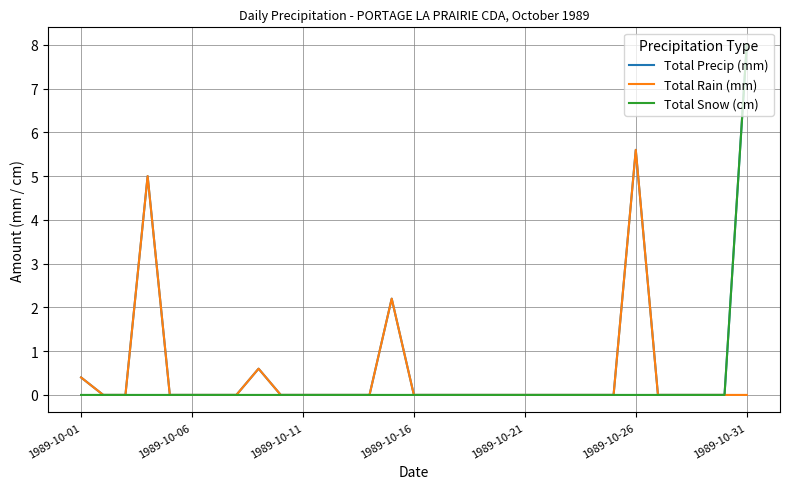

What is the greatest value displayed?

8.0